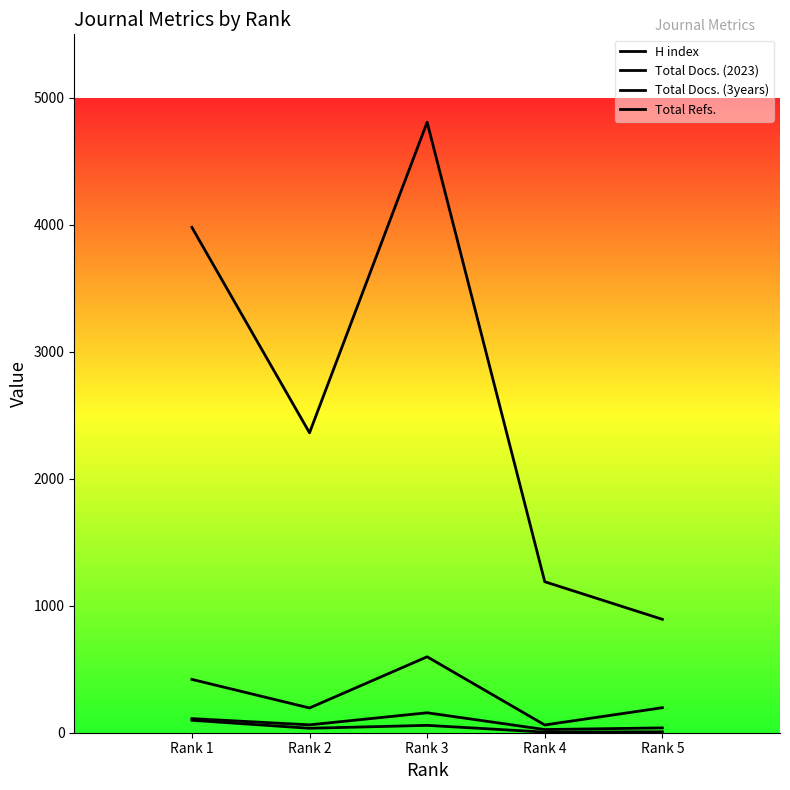

Reading left to right, list all the values displayed in this chart.

H index: Rank 1=98	Rank 2=35	Rank 3=58	Rank 4=5	Rank 5=7
Total Docs. (2023): Rank 1=111	Rank 2=62	Rank 3=157	Rank 4=25	Rank 5=38
Total Docs. (3years): Rank 1=420	Rank 2=195	Rank 3=598	Rank 4=61	Rank 5=197
Total Refs.: Rank 1=3980	Rank 2=2362	Rank 3=4808	Rank 4=1189	Rank 5=893